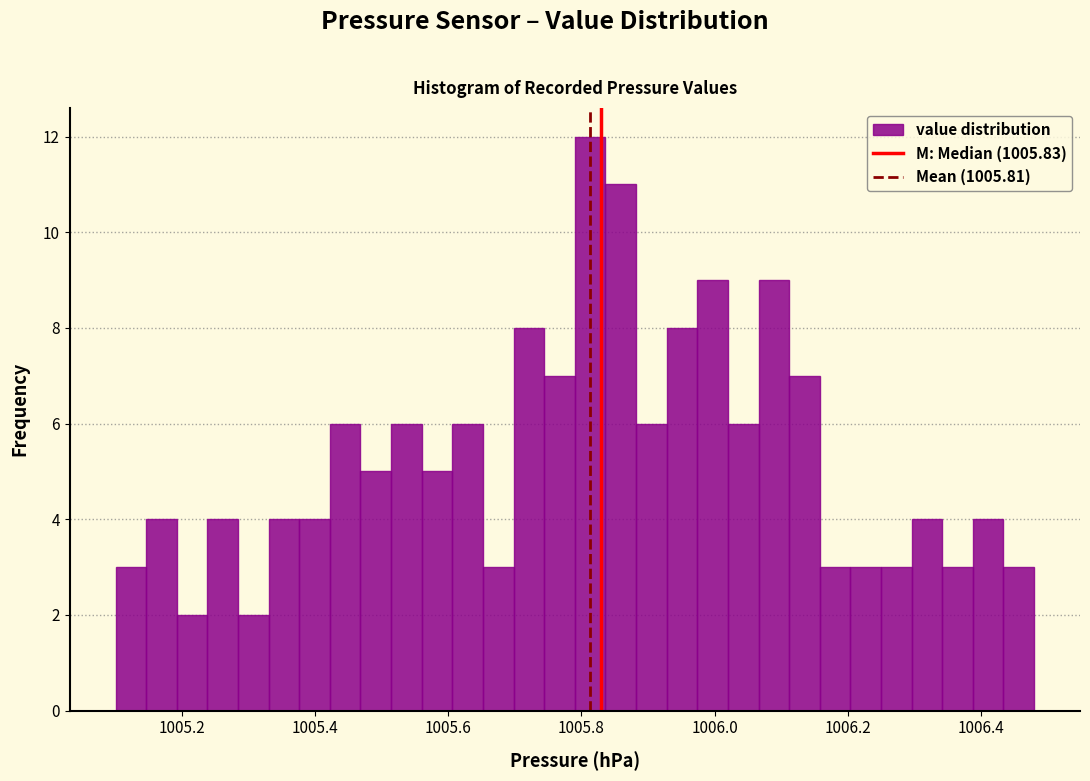

Around what value on the x-axis is the tallest bar? Give the approximate position of its centre, as read against the axis.

1005.82